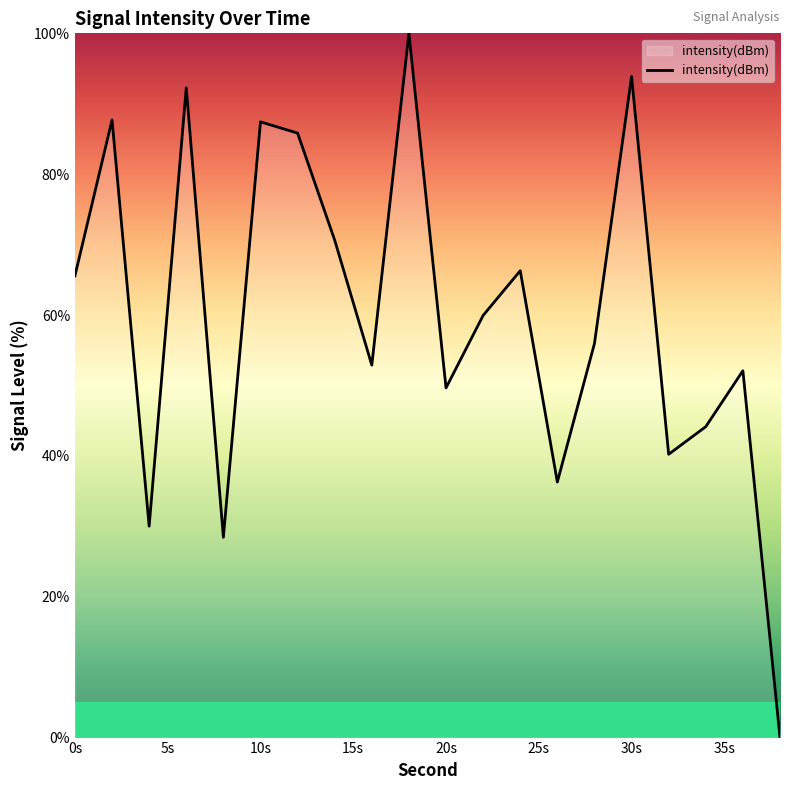

What is the maximum value shown in the chart?

100.0